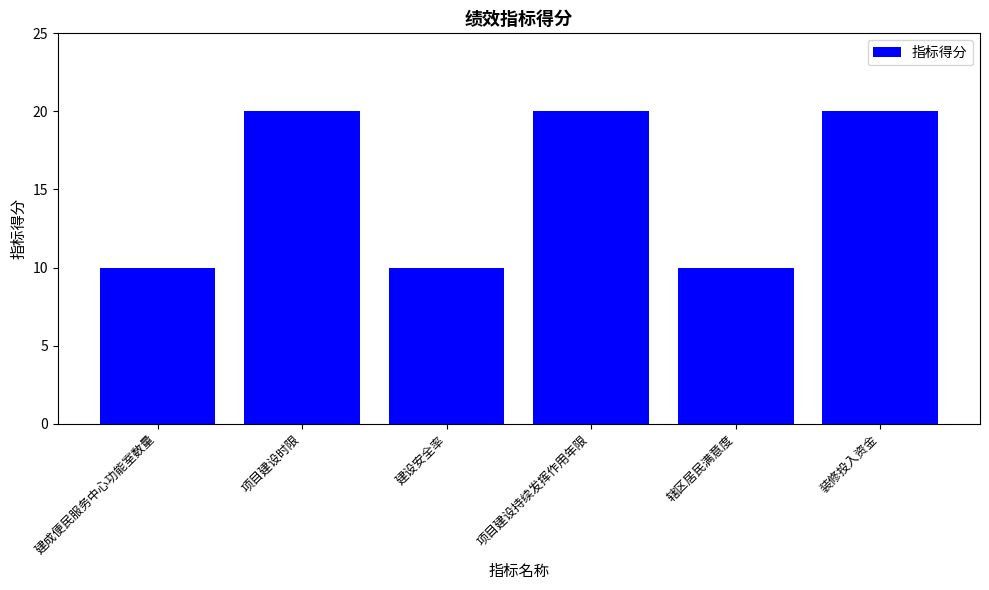

What is the sum of all values?

90